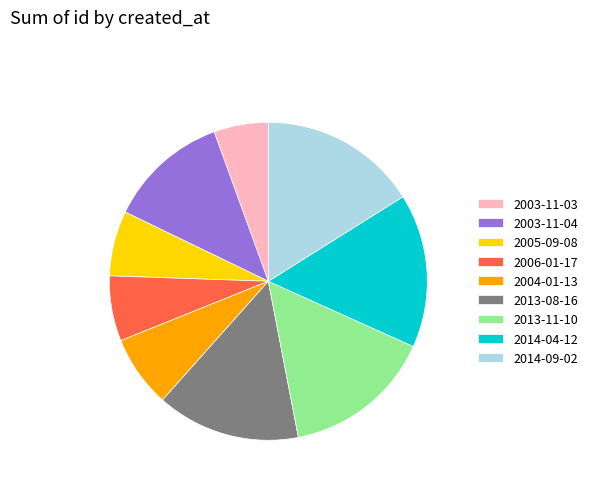

Between 2014-04-12 and 2013-08-16, which is larger?

2014-04-12